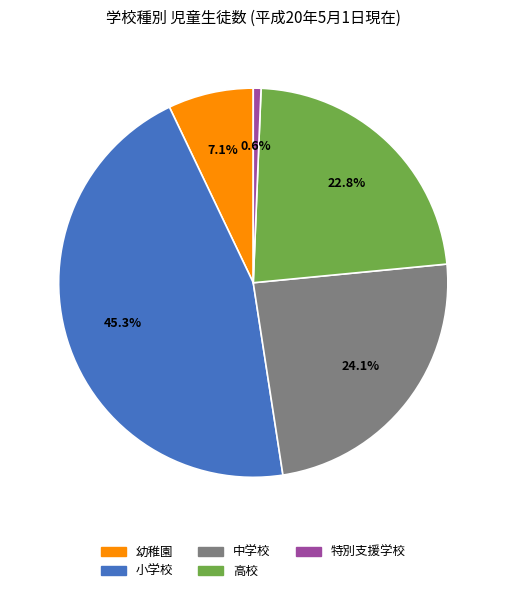

True or false: 幼稚園 accounts for 7% of the total.

True